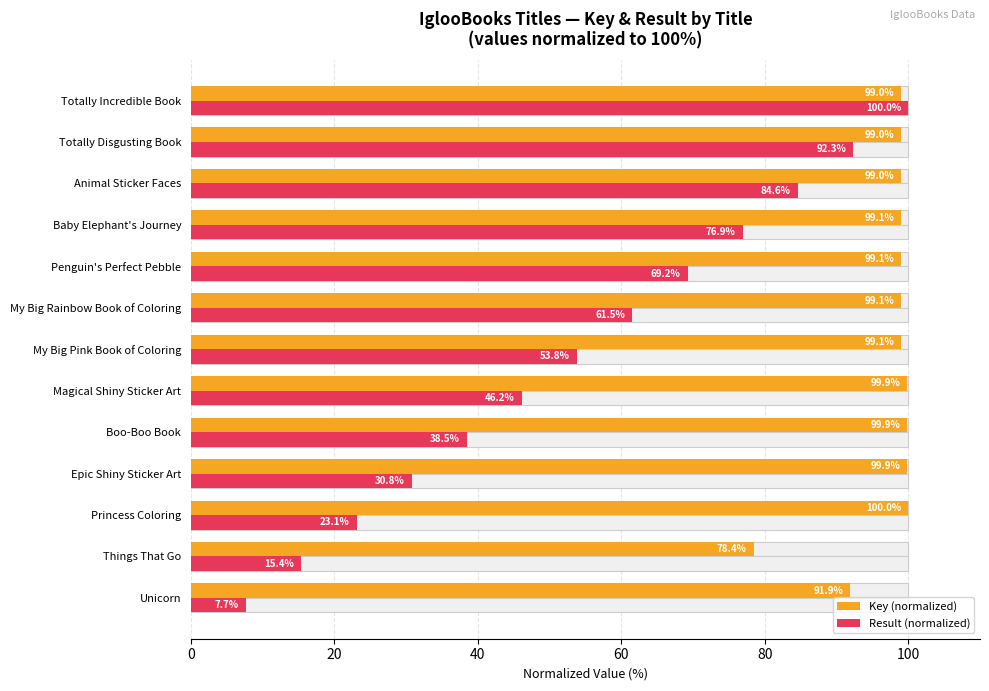

How many bars are there in each group?

2